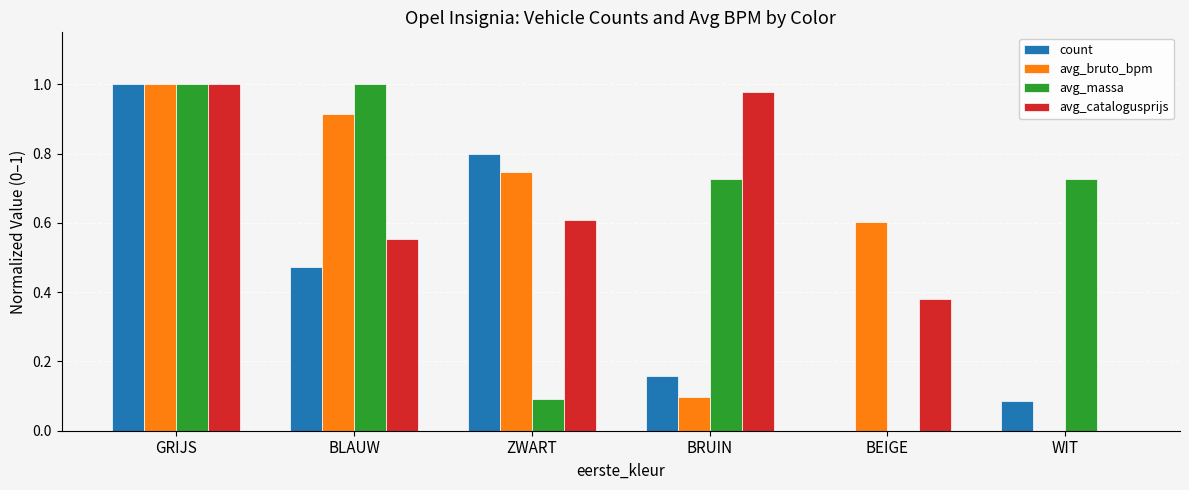

True or false: avg_catalogusprijs has a value of 1.5 at GRIJS.

False